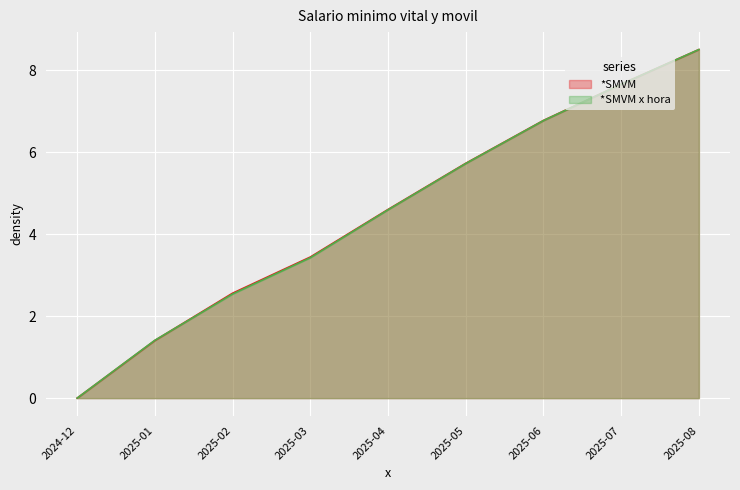

True or false: *SMVM and *SMVM x hora intersect in this chart.

True